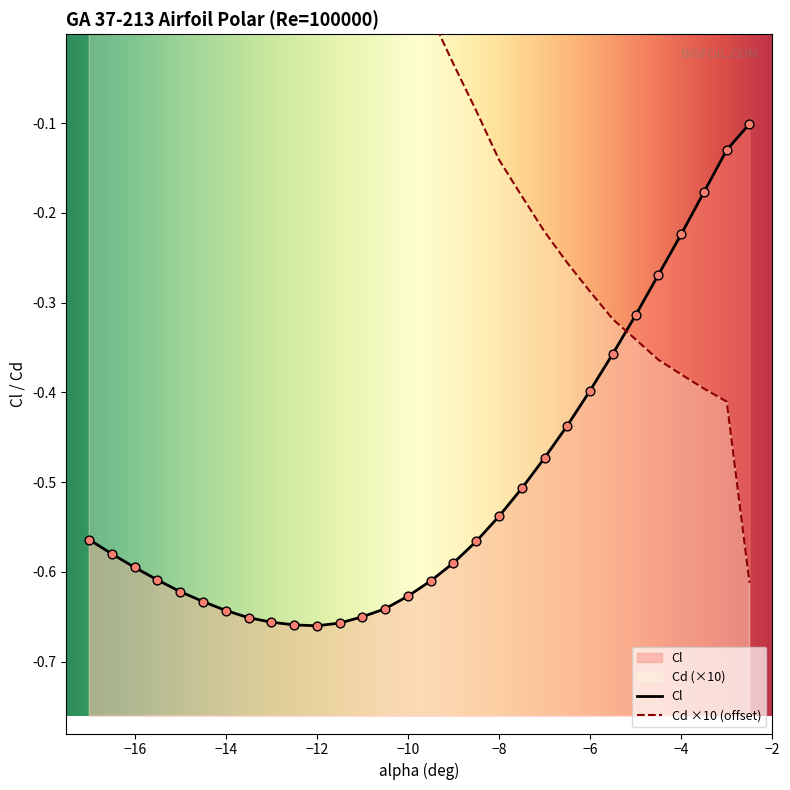

At how many categories does at least one series exceed 1?

5